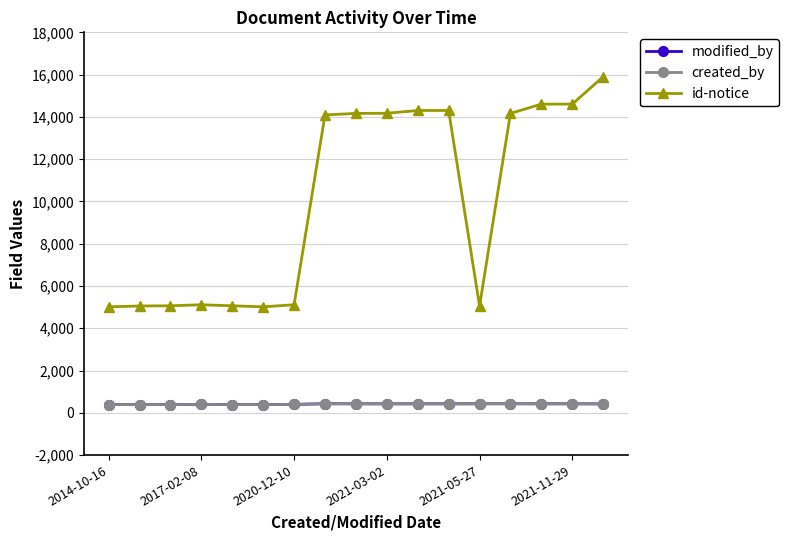

Count the number of categories in the chart.

17